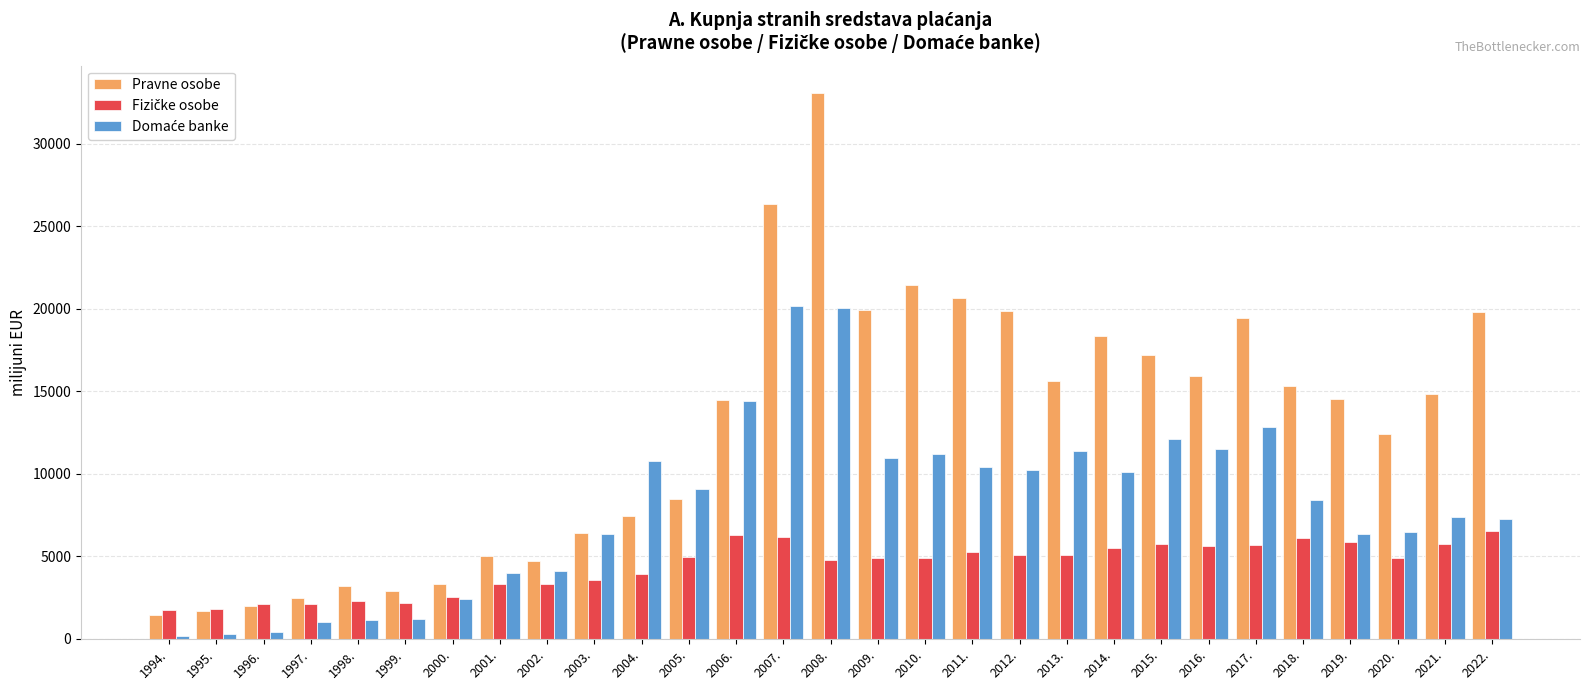

Which series has the largest total across all categories?

Pravne osobe